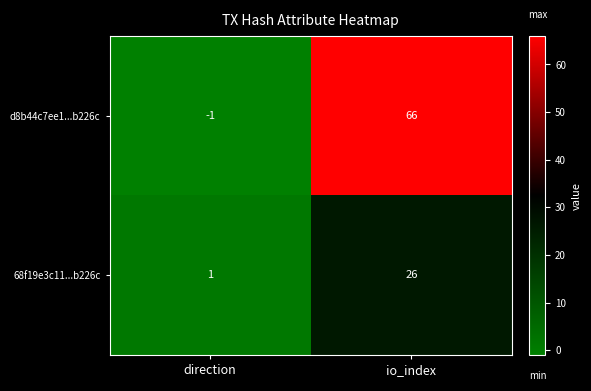

Which series has the widest spread of values?

d8b44c7ee1...b226c